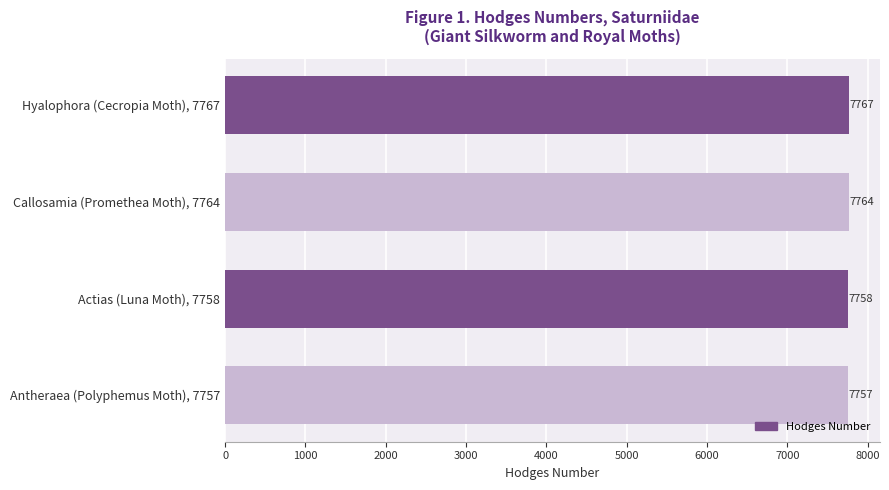

Count the values in the range 7758 to 7767.

3